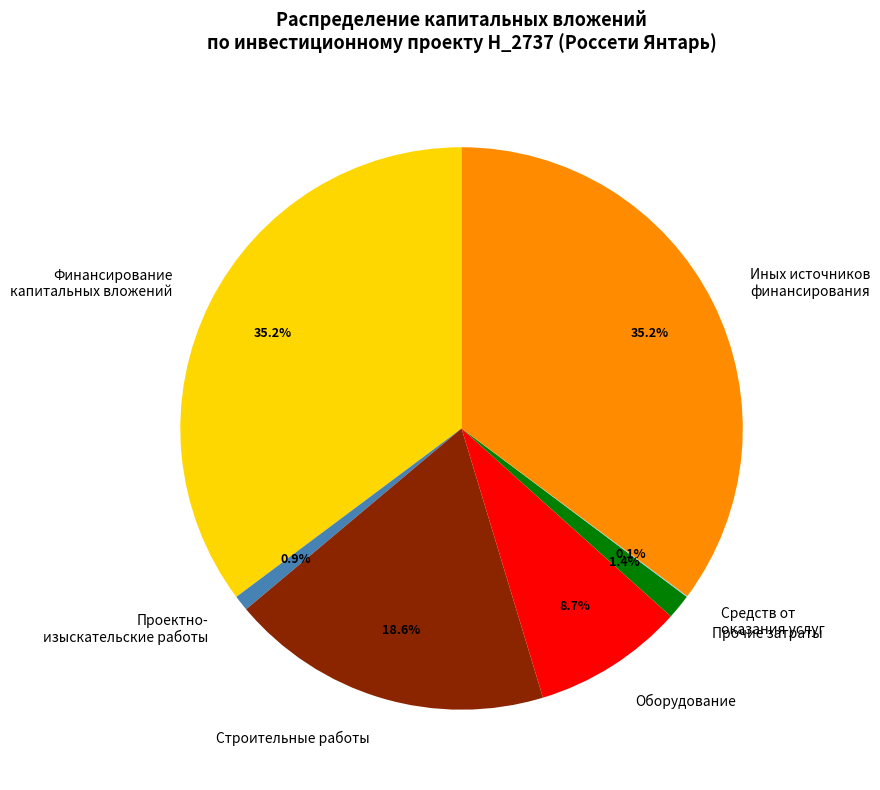

Which has a higher value, Прочие затраты or Оборудование?

Оборудование